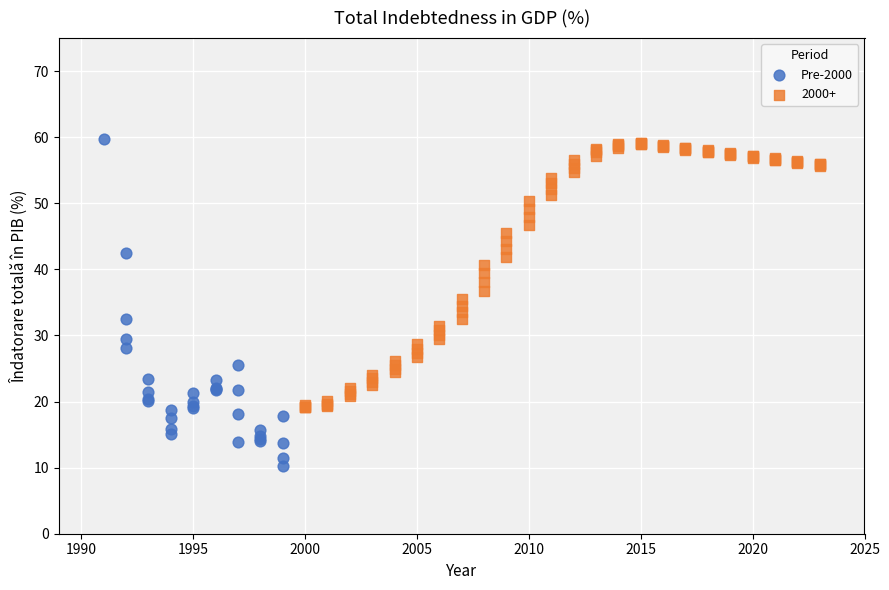

Which series reaches the minimum Y coordinate?

Pre-2000